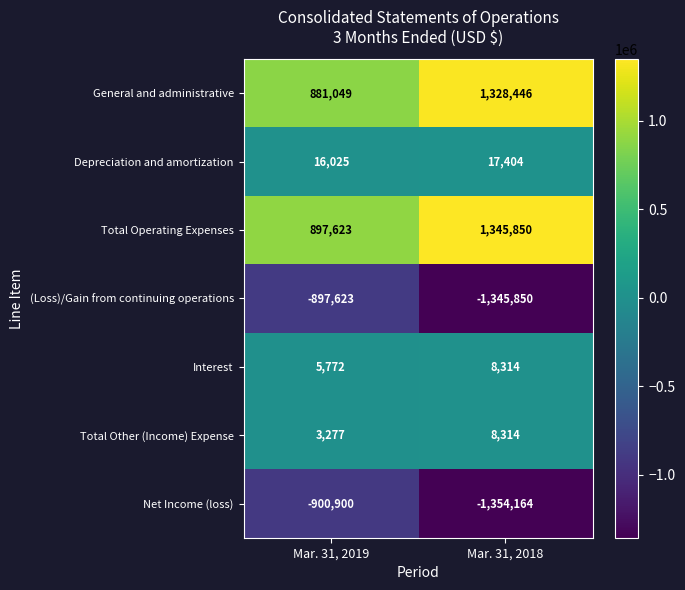

Which series has the largest total across all categories?

Total Operating Expenses